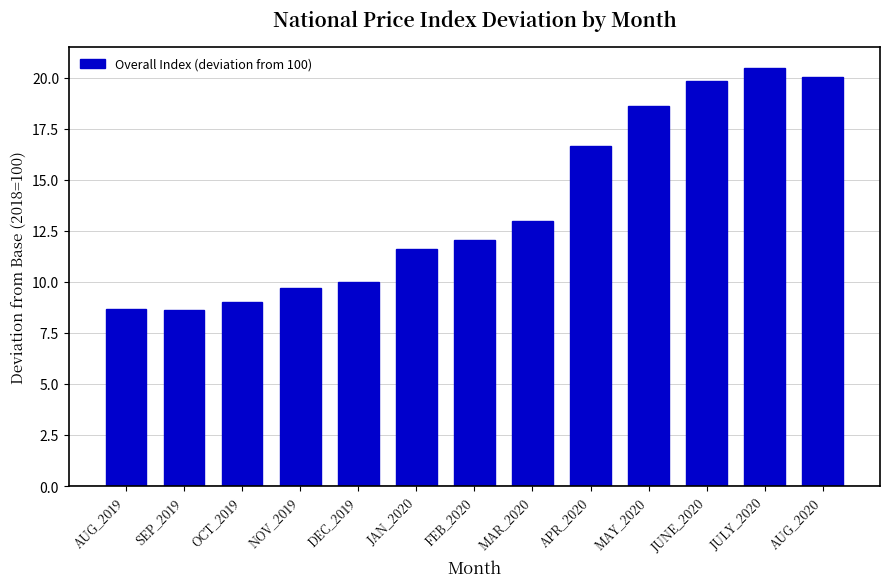

What is the smallest value displayed?

8.6